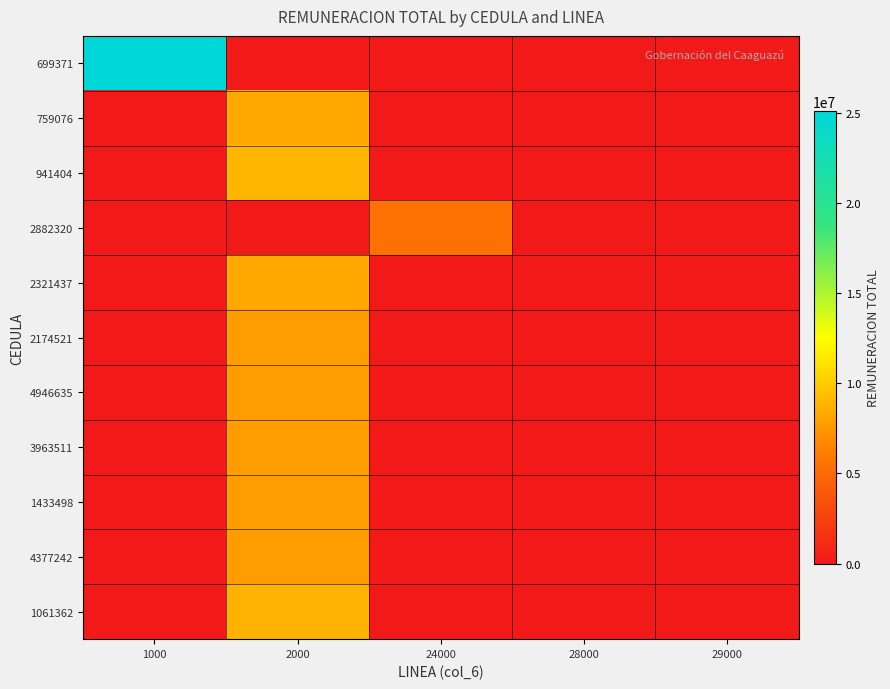

At which category is the sum across all series the highest?

2000